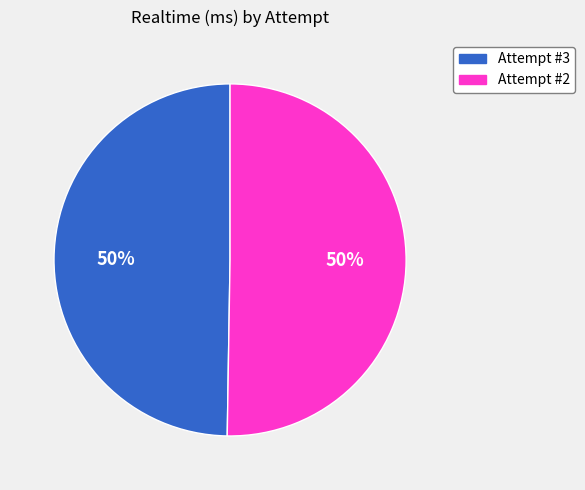

What percentage is the Attempt #3 slice, to the nearest percent?

50%